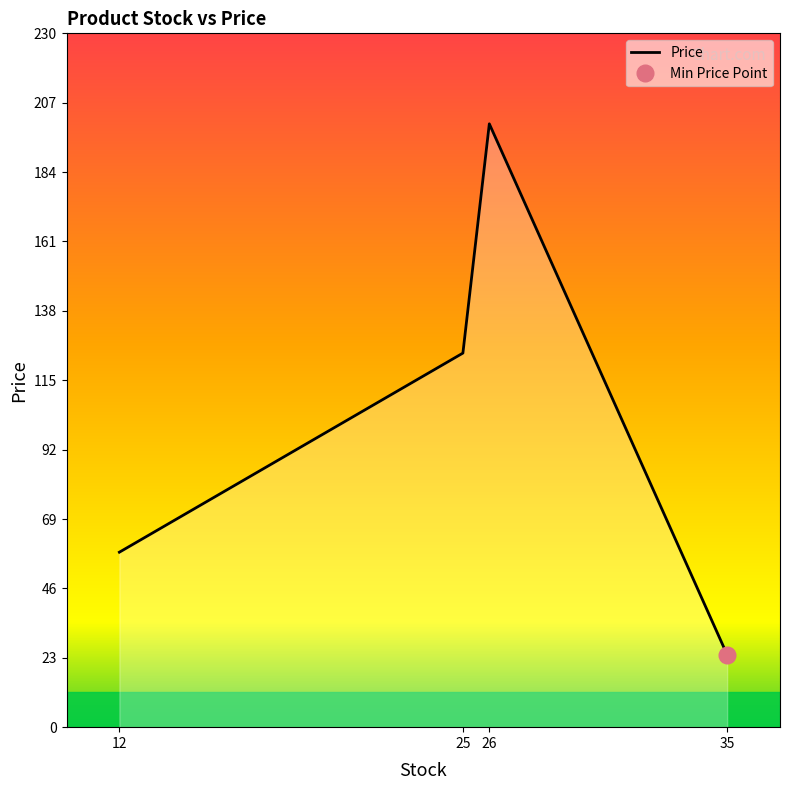

Does the chart have visible grid lines?

No